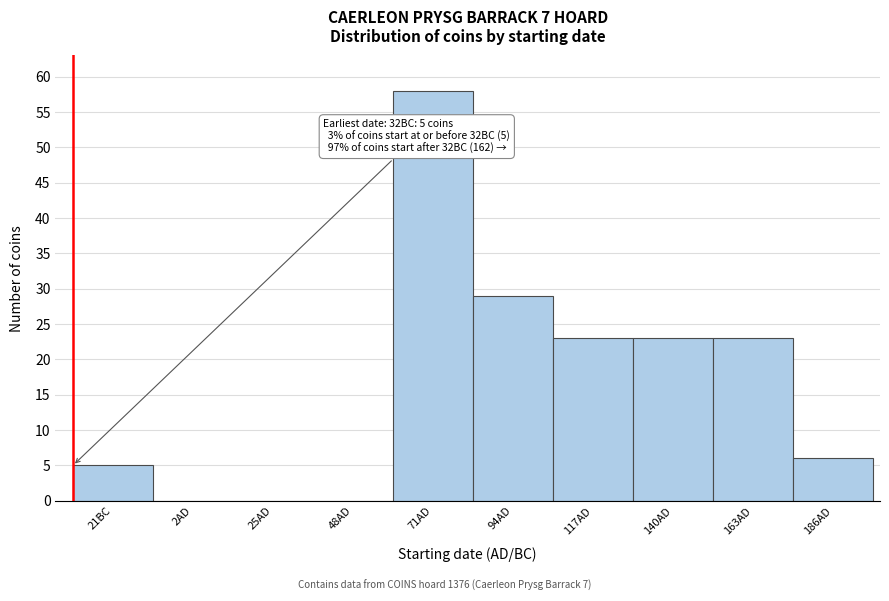

Reading left to right, list all the values displayed in this chart.

21BC=5	2AD=0	25AD=0	48AD=0	71AD=58	94AD=29	117AD=23	140AD=23	163AD=23	186AD=6